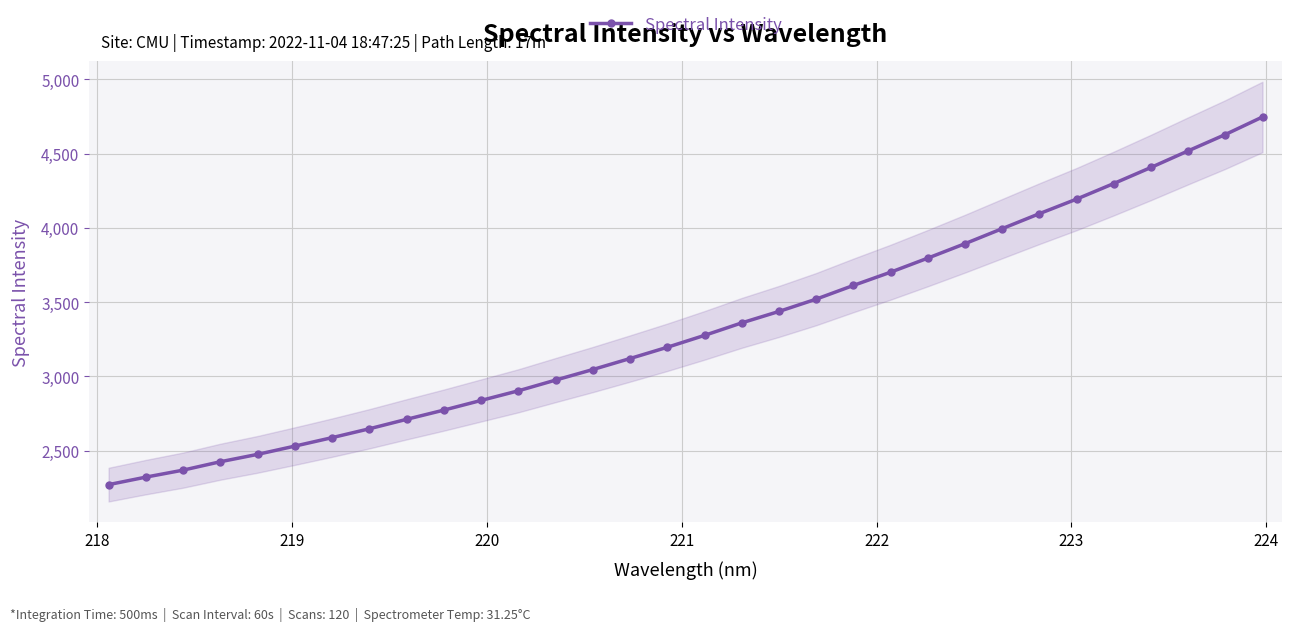

Is this an area chart (filled region under the line)?

No